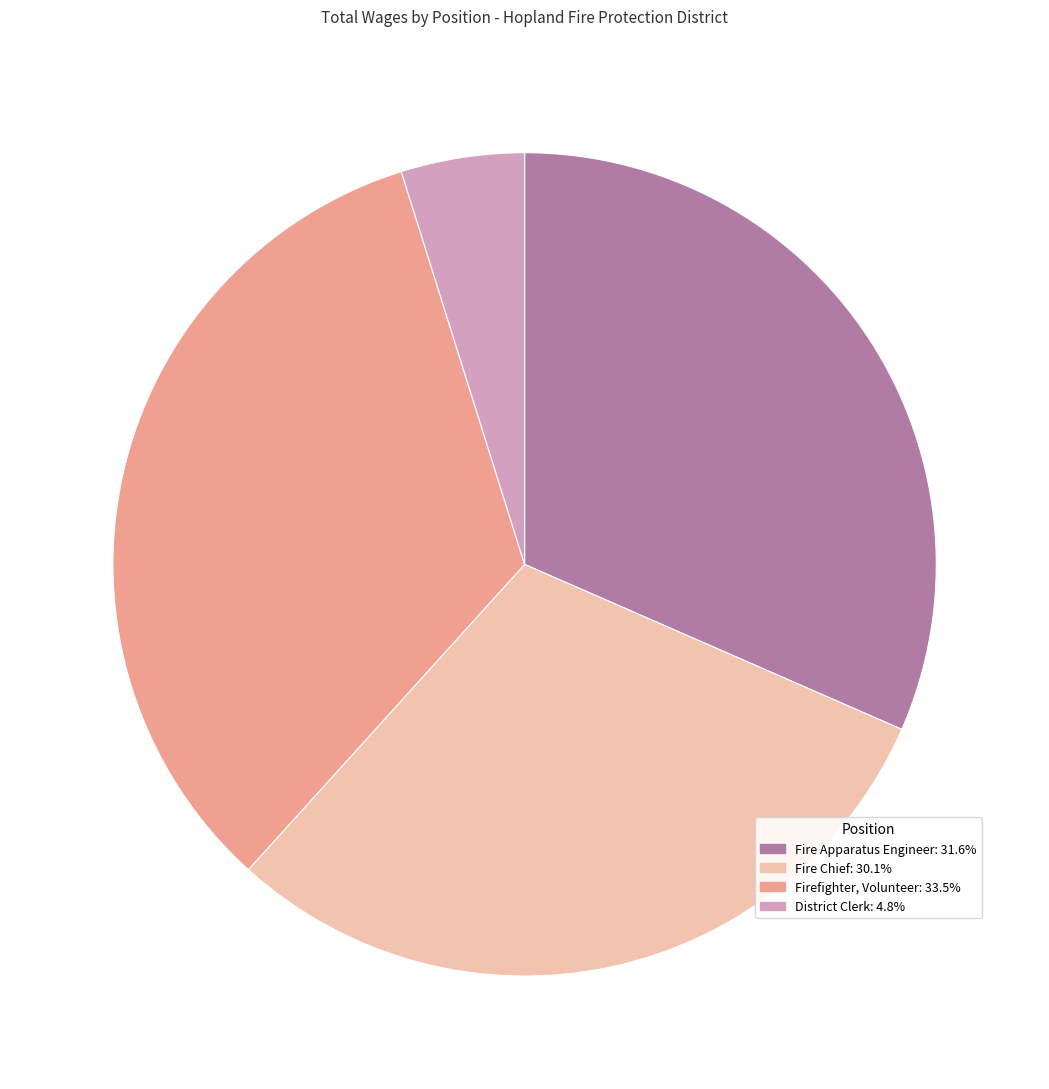

Count the number of slices in the pie.

4